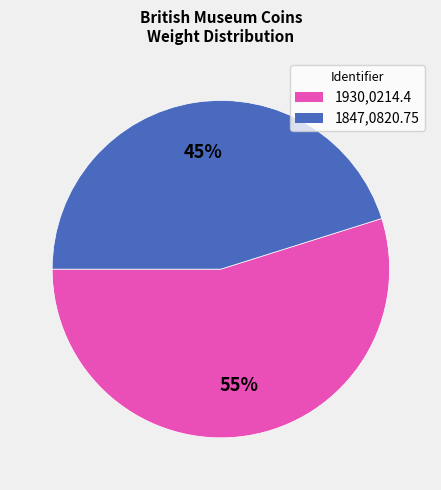

What percentage is the 1847,0820.75 slice, to the nearest percent?

45%